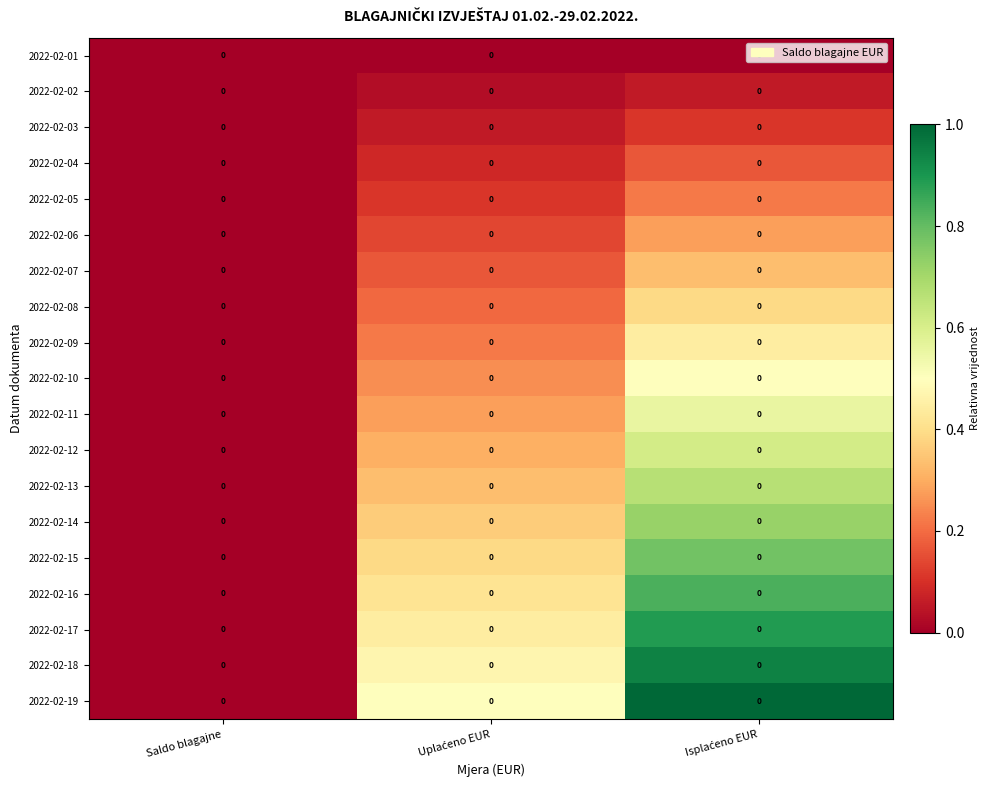

Which series changed the most between Saldo blagajne and Isplaćeno EUR?

2022-02-19